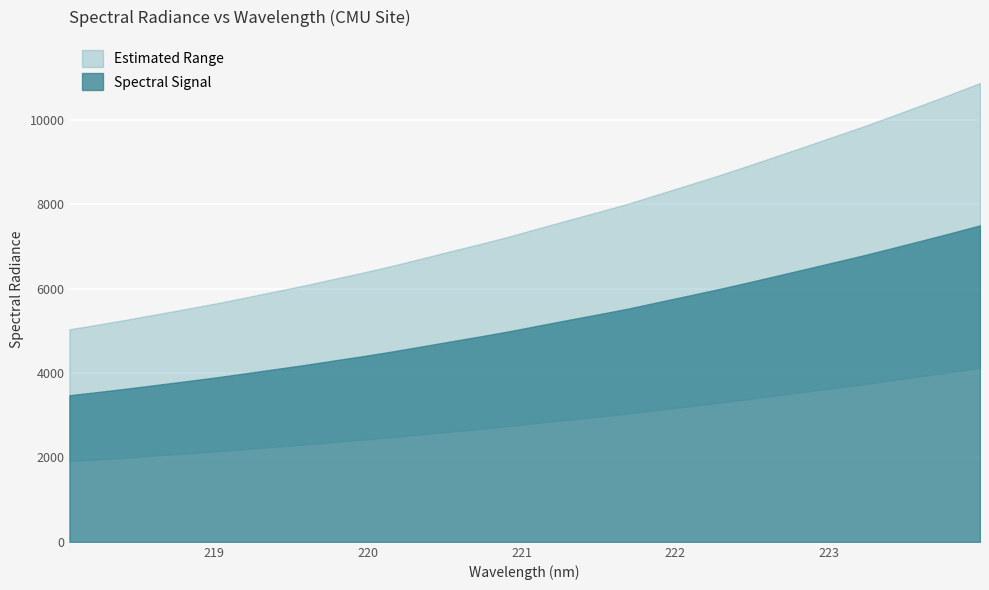

Does the chart display data point markers on the line(s)?

No